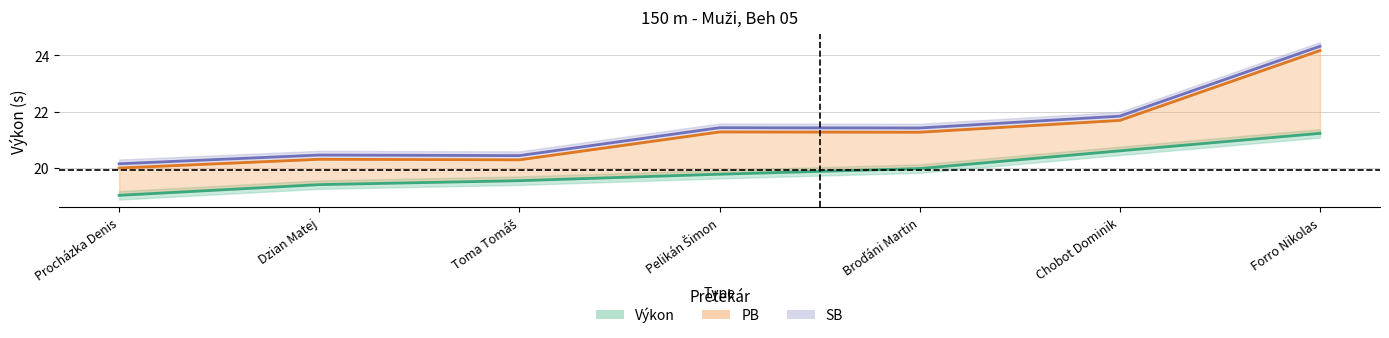

What is the total value across all series at Broďáni Martin?

62.7